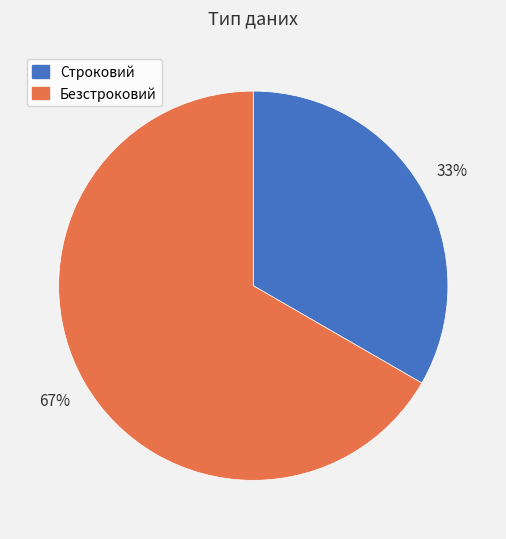

The Строковий slice represents 33% of the pie. True or false?

True